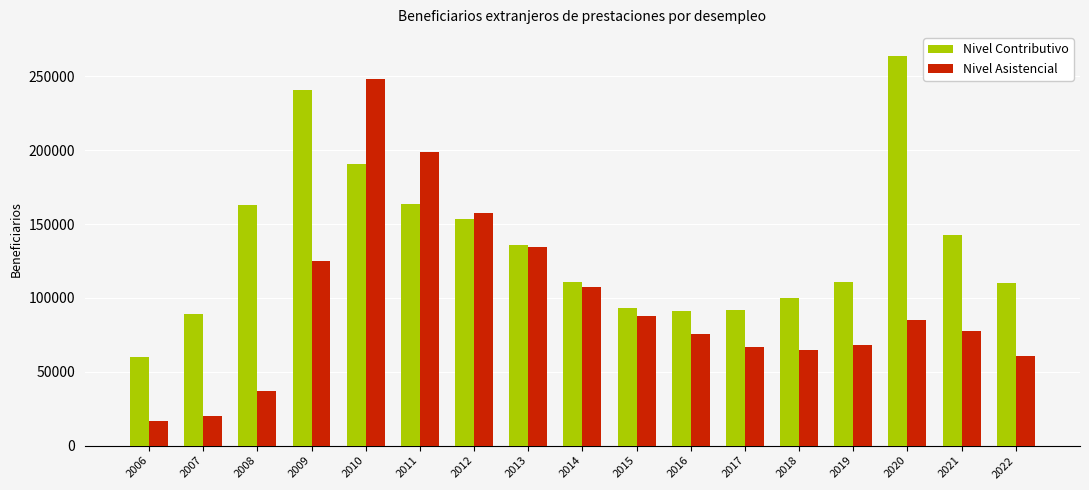

At which label does Nivel Contributivo first exceed 110787?

2008